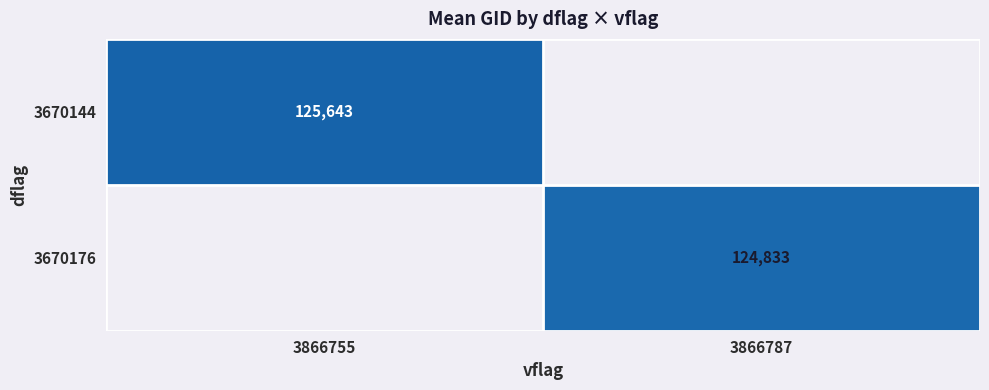

How many data points in 3670176 are above 124833?

1